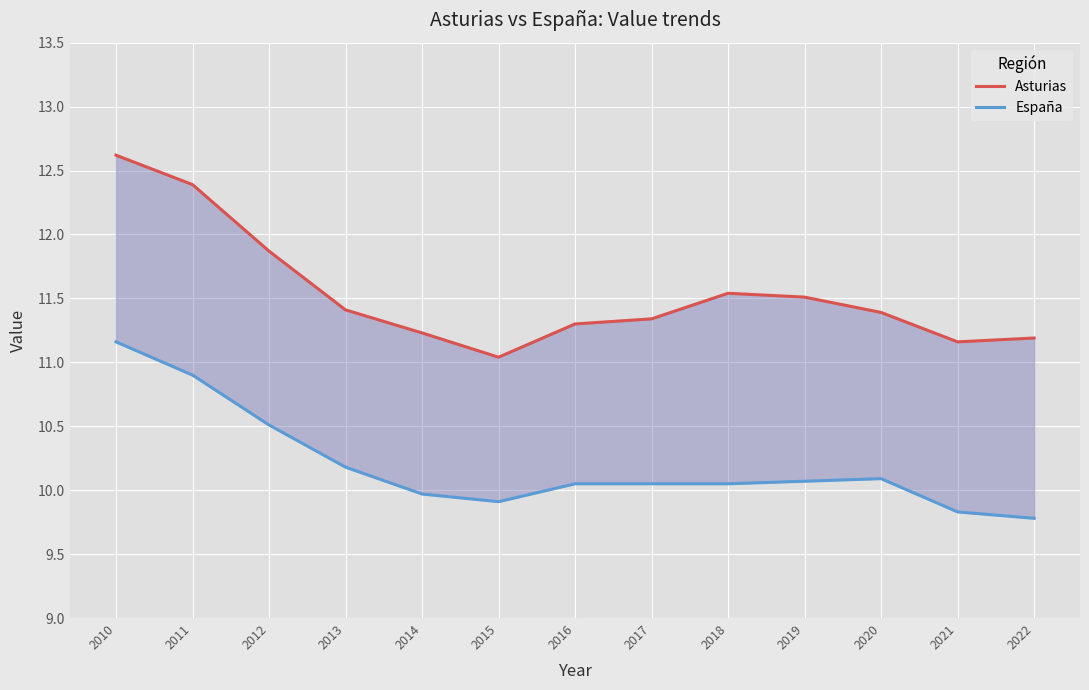

Read the Asturias value at 2022.

11.2